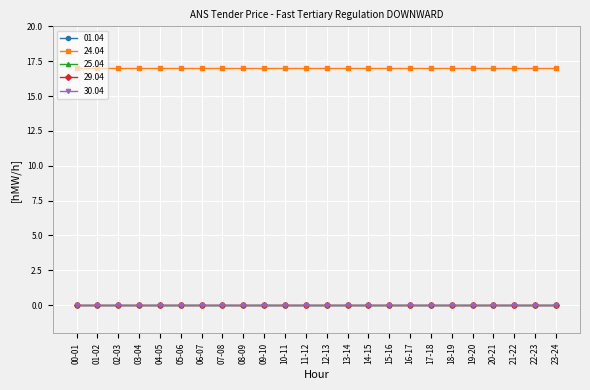

True or false: 30.04 has a value of 0 at 12-13.

True